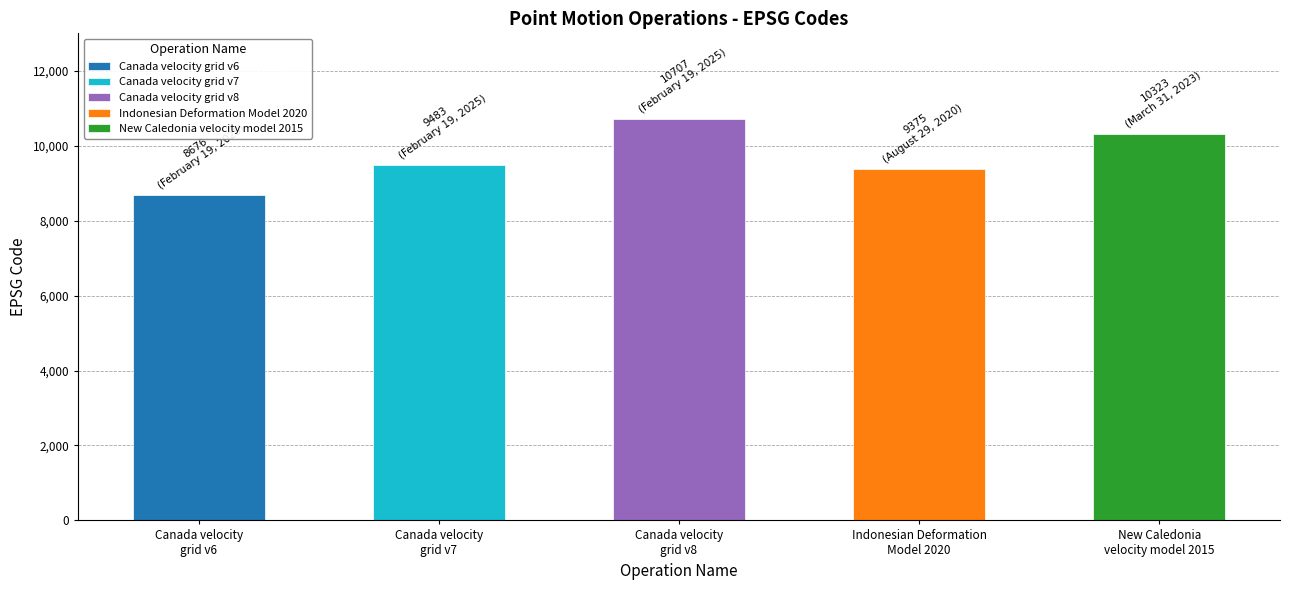

Rank the categories by value from lowest to highest.

Canada velocity
grid v6, Indonesian Deformation
Model 2020, Canada velocity
grid v7, New Caledonia
velocity model 2015, Canada velocity
grid v8